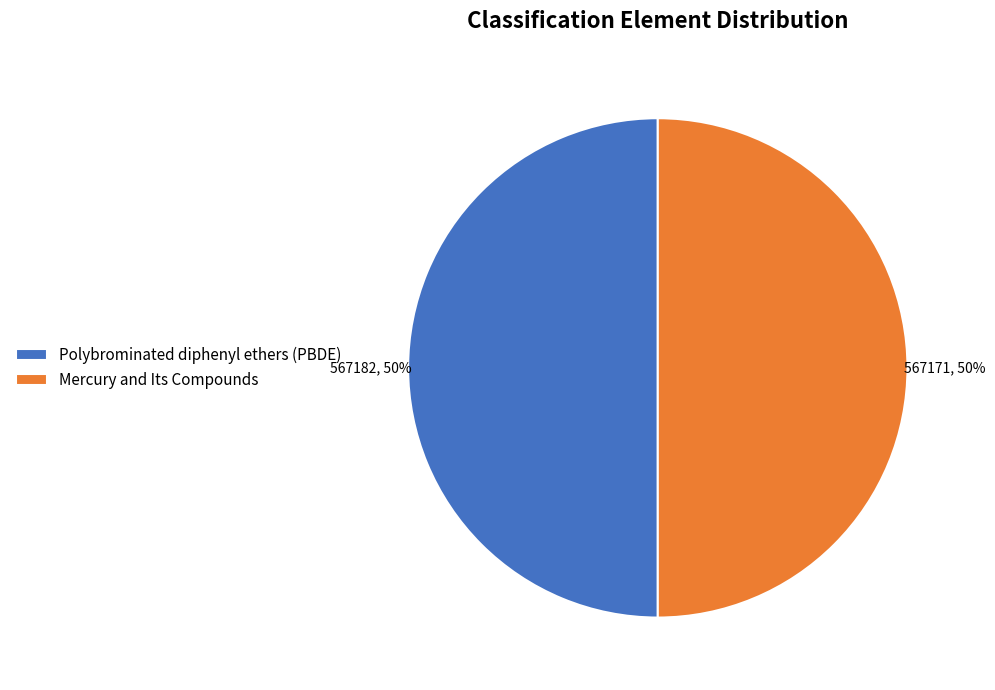

To the nearest percent, what is the combined percentage of Polybrominated diphenyl ethers (PBDE) and Mercury and Its Compounds?

100%